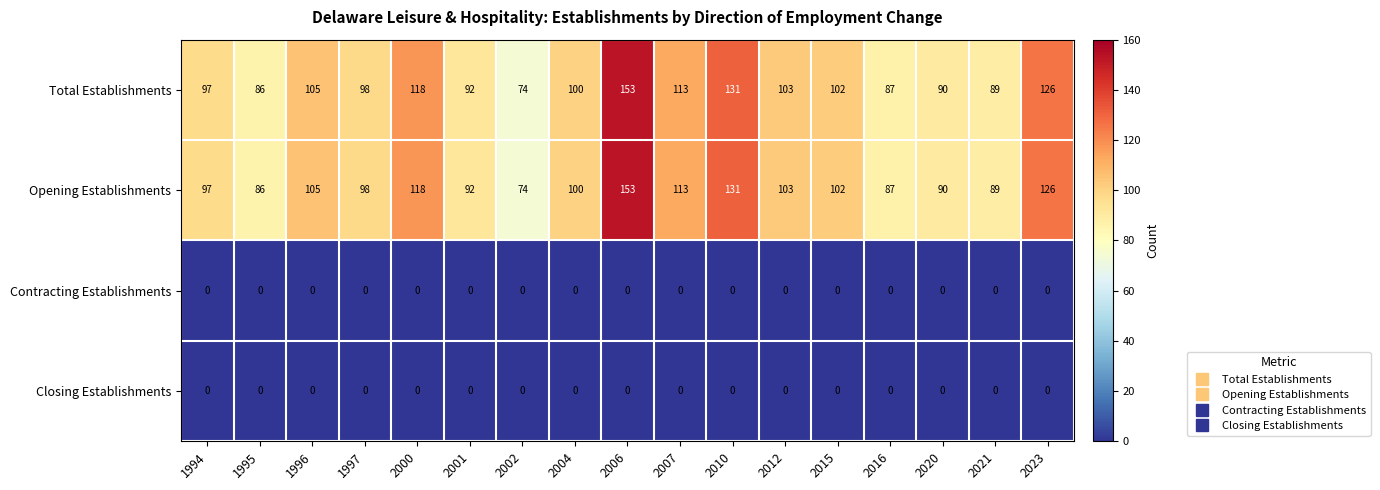

Which label corresponds to the largest value in the chart?

2006